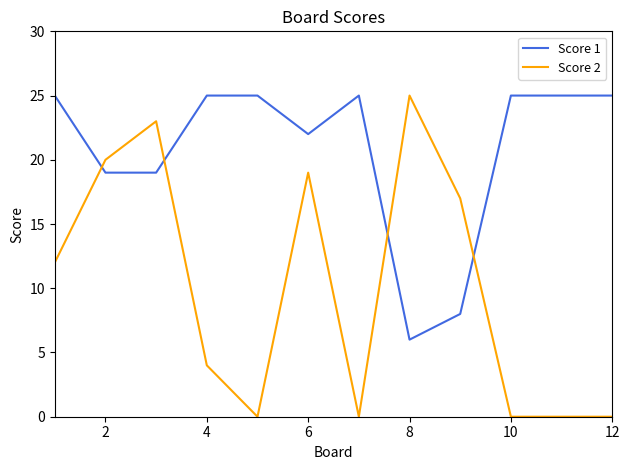

What is the difference between the maximum and minimum values in the Score 1 series?

19